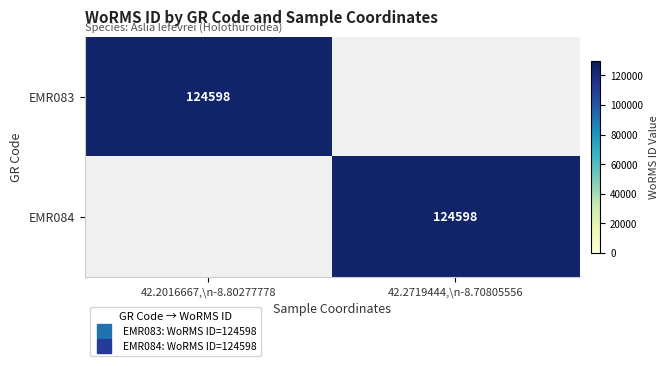

At which category is the sum across all series the highest?

42.2016667,\n-8.80277778